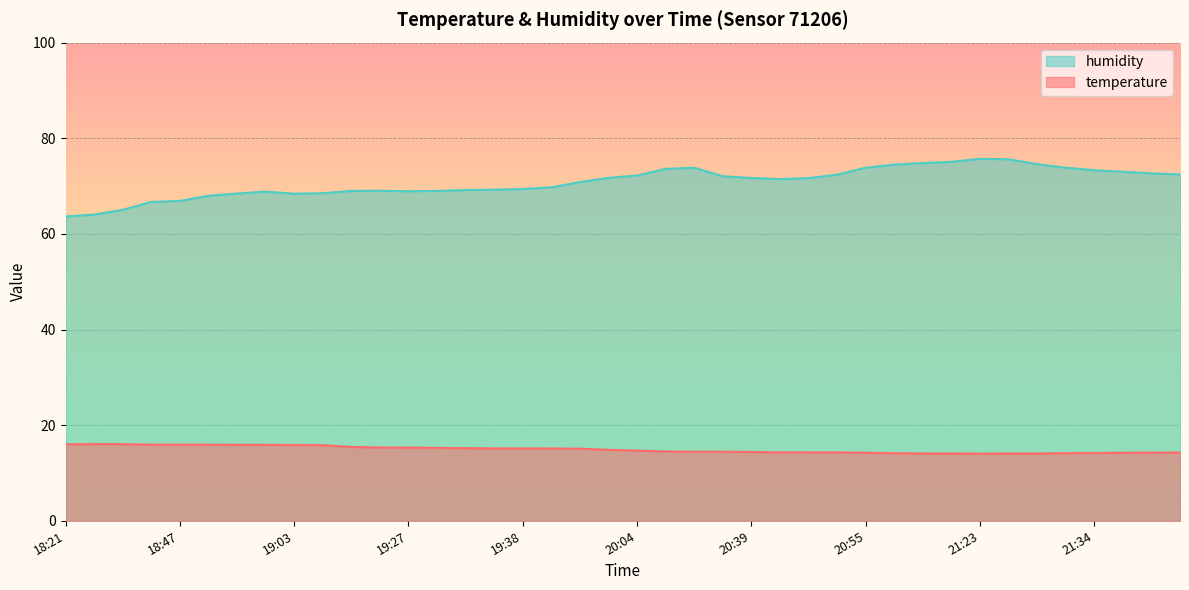

How many lines are shown in the chart?

2